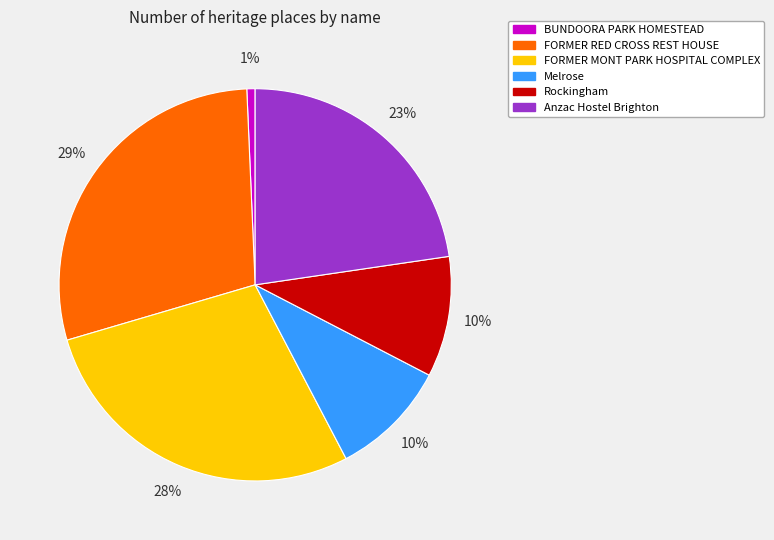

What percentage is the Rockingham slice, to the nearest percent?

10%